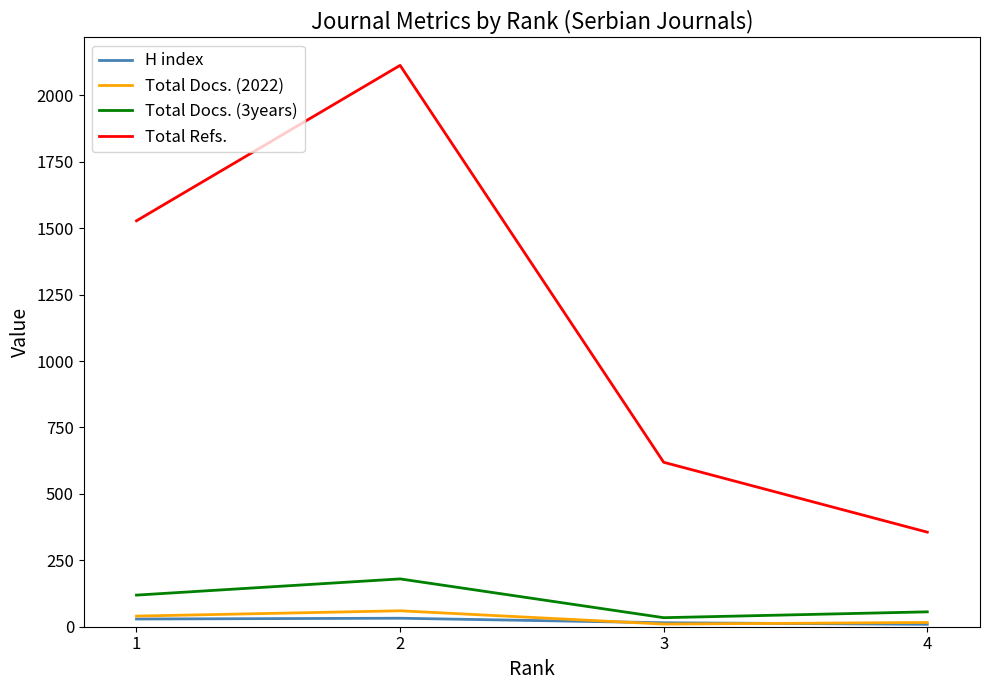

Does the chart display data point markers on the line(s)?

No